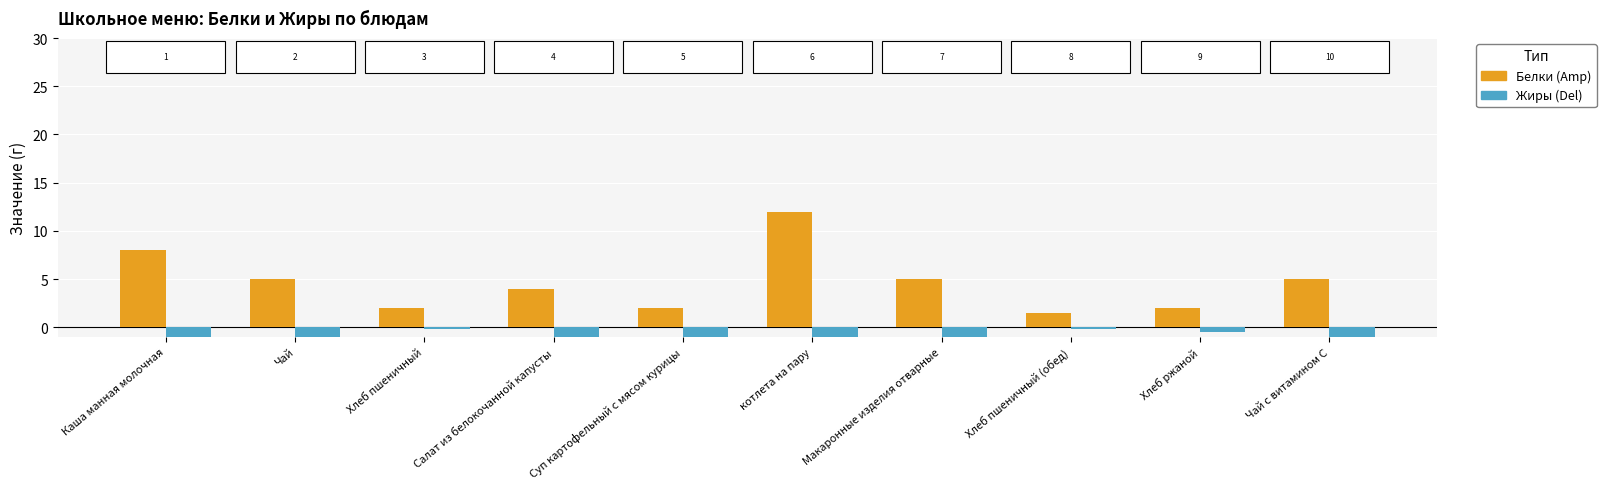

Reading left to right, transcribe all the data shown in this chart.

Белки: Каша манная молочная=8.0	Чай=5.0	Хлеб пшеничный=2.0	Салат из белокочанной капусты=4.0	Суп картофельный с мясом курицы=2.0	котлета на пару=12.0	Макаронные изделия отварные=5.0	Хлеб пшеничный (обед)=1.5	Хлеб ржаной=2.0	Чай с витамином С=5.0
Жиры: Каша манная молочная=-7.0	Чай=-5.0	Хлеб пшеничный=-0.2	Салат из белокочанной капусты=-5.0	Суп картофельный с мясом курицы=-2.0	котлета на пару=-23.0	Макаронные изделия отварные=-9.0	Хлеб пшеничный (обед)=-0.2	Хлеб ржаной=-0.5	Чай с витамином С=-5.0